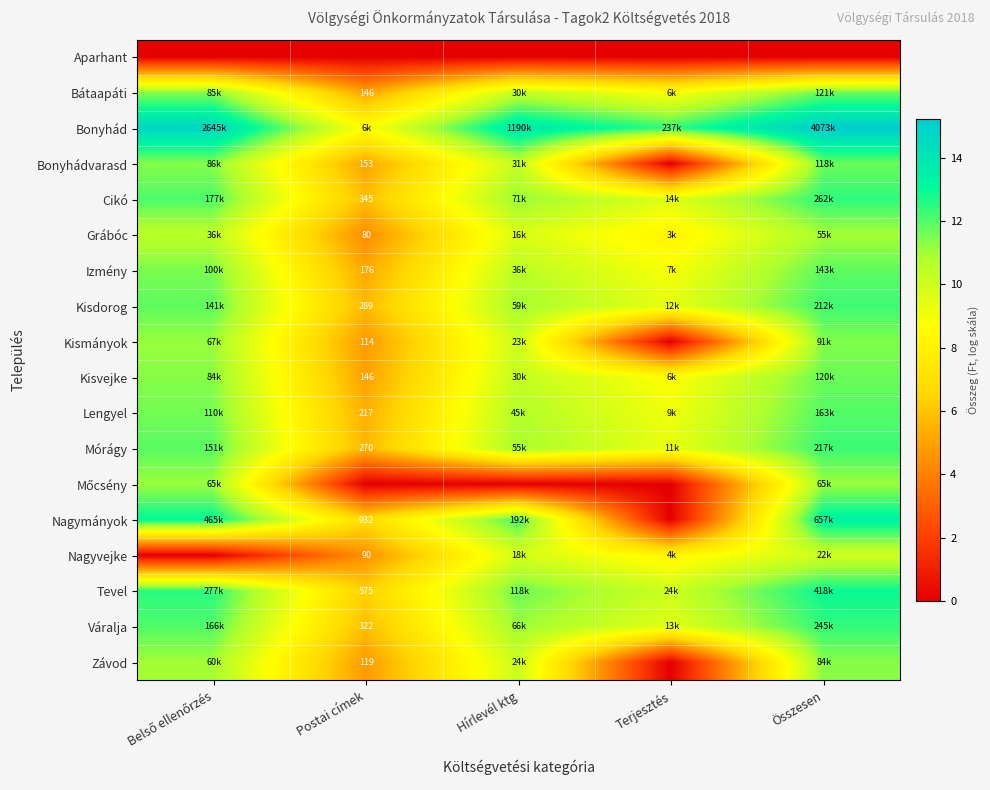

At which category is the sum across all series the highest?

Összesen